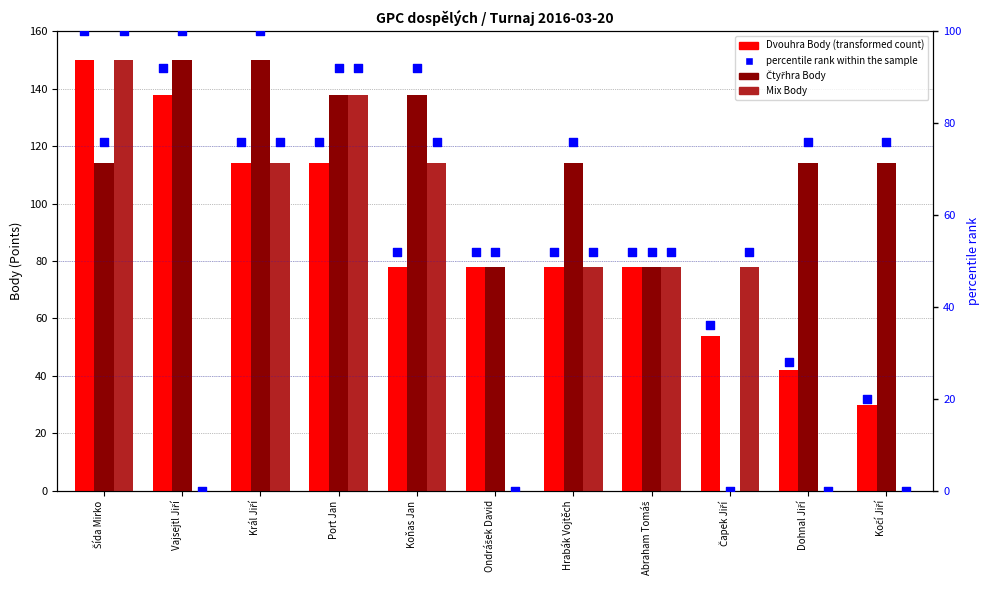

Which series contains the highest Y value?

Dvouhra Body